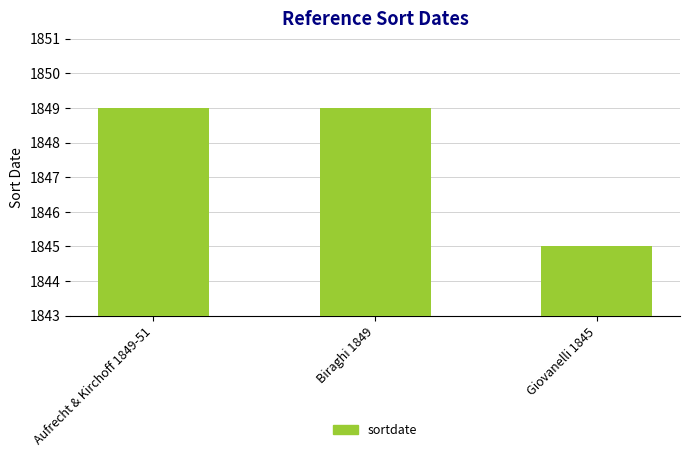

What is the smallest value displayed?

1845